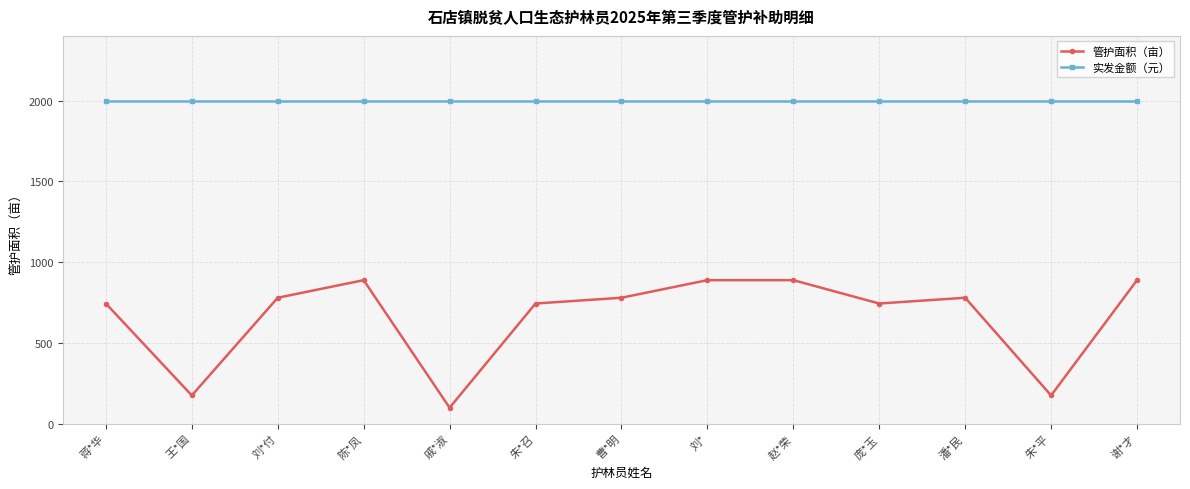

At which category does 管护面积（亩） reach its first local peak?

陈*凤